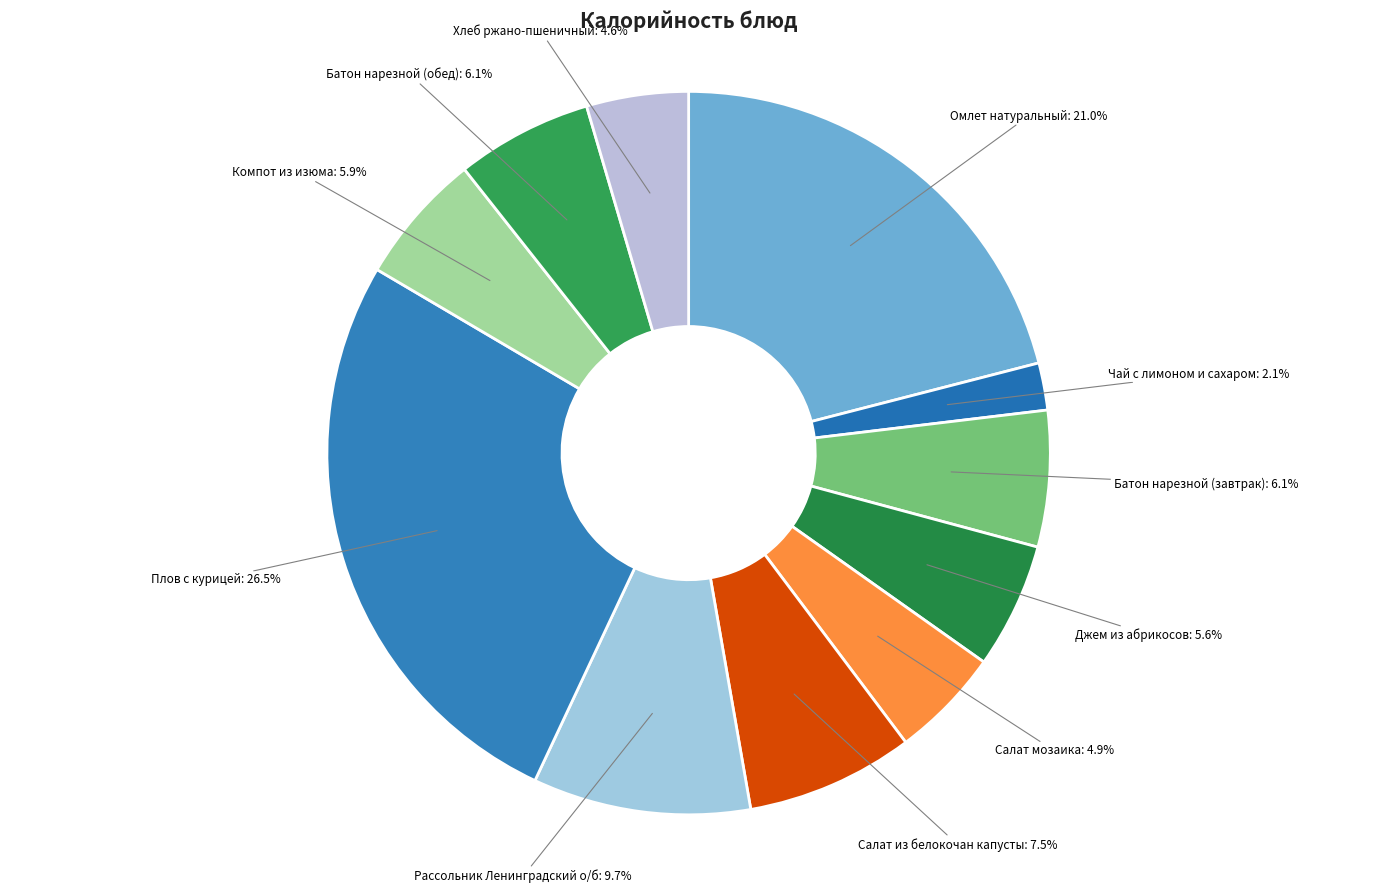

Is the sum of Салат мозаика and Компот из изюма greater than half?

No